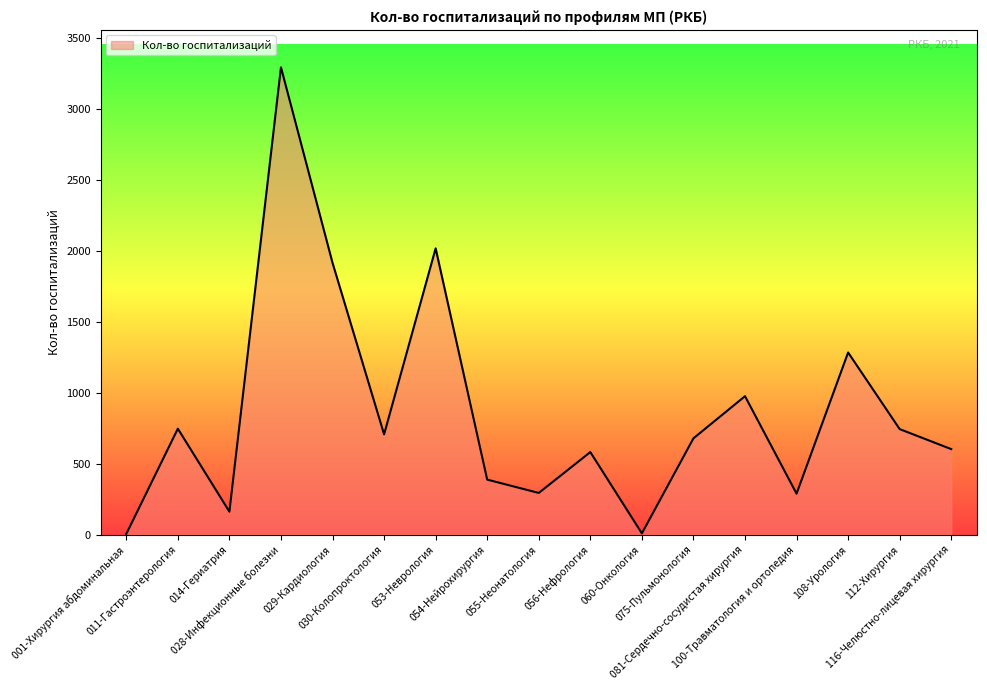

What is the sum of the values at 081-Сердечно-сосудистая хирургия and 053-Неврология?

2994